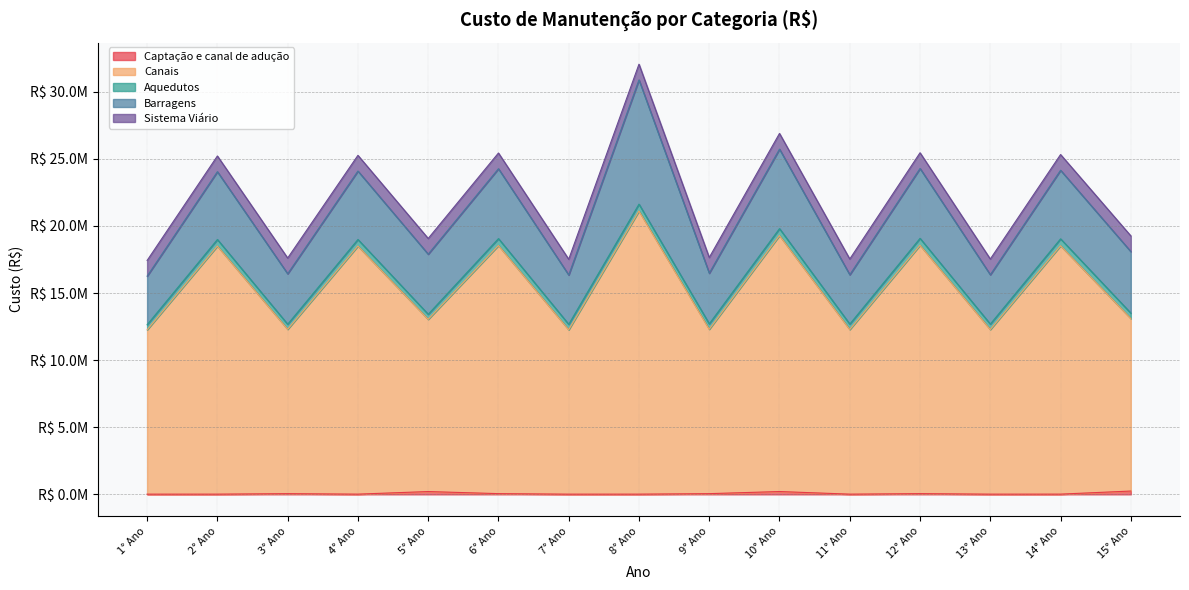

Reading left to right, what are all the values shown in this chart?

Captação e canal de adução: 17667.9	18914.7	54916.9	18914.7	211105.2	56163.6	17667.9	18914.7	54916.9	212351.9	18217.8	56713.6	18217.8	19464.6	248904.1
Canais: 12243313.8	18481333.5	12243313.8	18481333.5	12829630.7	18483942.8	12245923.1	21087876.1	12245923.1	19070259.7	12264182.0	18502201.7	12264182.0	18502201.7	12850498.9
Aquedutos: 378738.0	488951.9	378738.0	488951.9	378815.6	515742.2	405528.3	515742.2	405528.3	515819.8	405528.3	515742.2	405528.3	515742.2	405605.9
Barragens: 3618022.5	5051391.7	3760269.0	5098366.8	4476249.3	5205533.5	3676892.9	9256733.6	3772164.3	5921513.9	3676892.9	5205533.5	3676892.9	5110262.1	4583416.1
Sistema Viário: 1170380.3	1170380.3	1170380.3	1170380.3	1170380.3	1170380.3	1170380.3	1170380.3	1170380.3	1170380.3	1170380.3	1170380.3	1170380.3	1170380.3	1170380.3